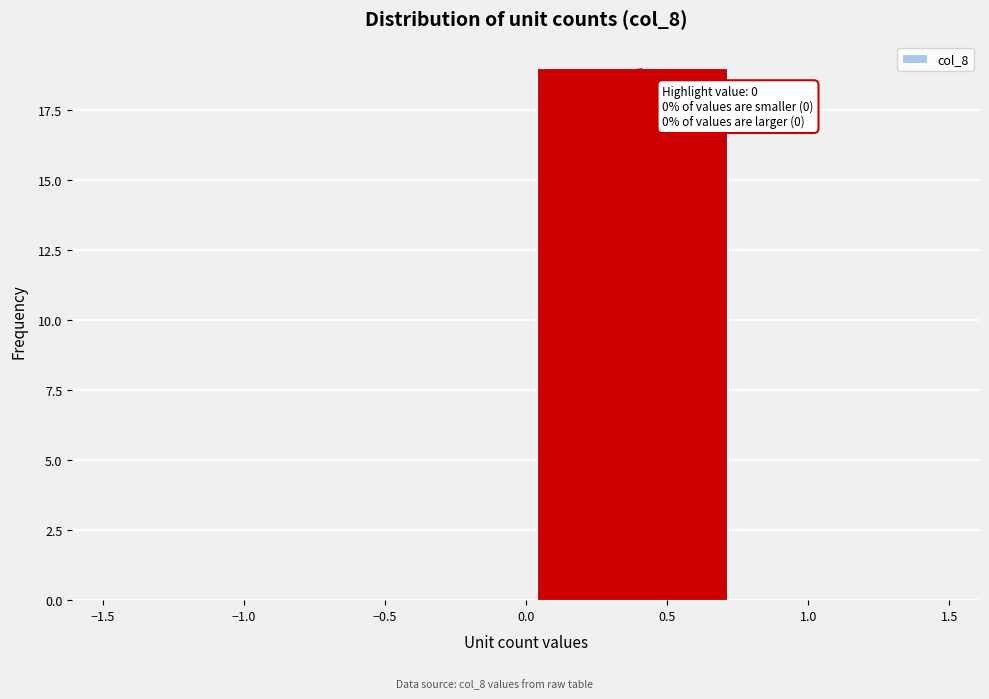

Which range on the x-axis has the tallest bar?

0.00 to 0.75